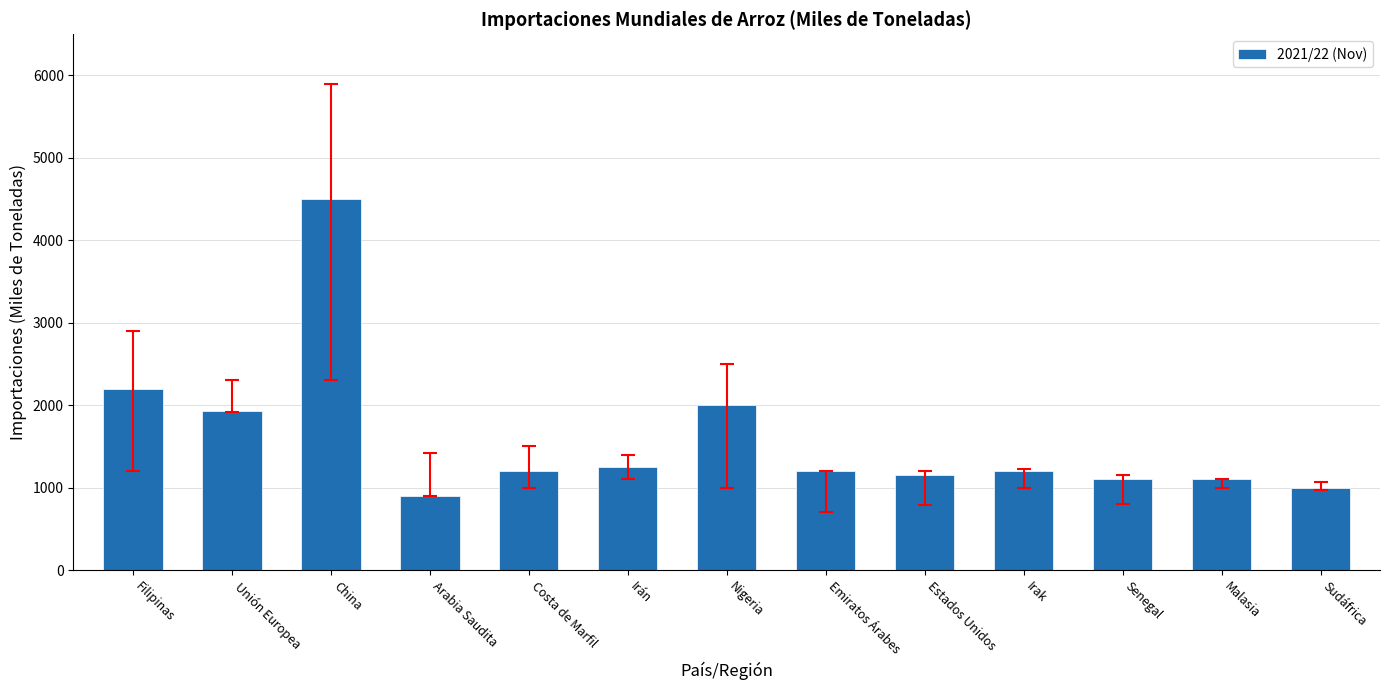

What value does the data have at Nigeria, to the nearest 10?

2000